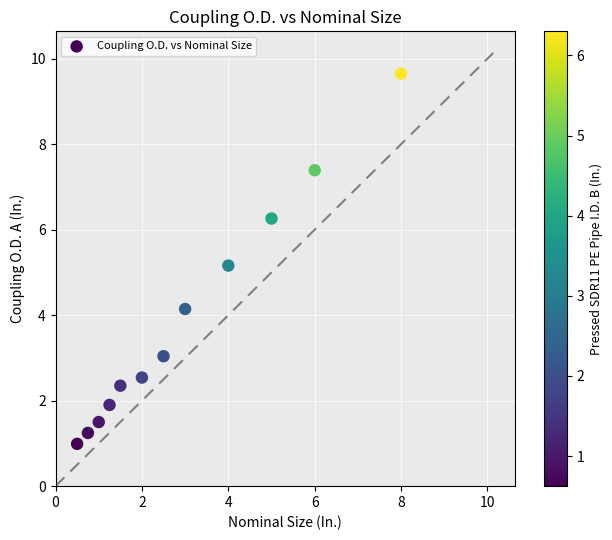

What Y value in the scatter plot is closest to 5?

5.2